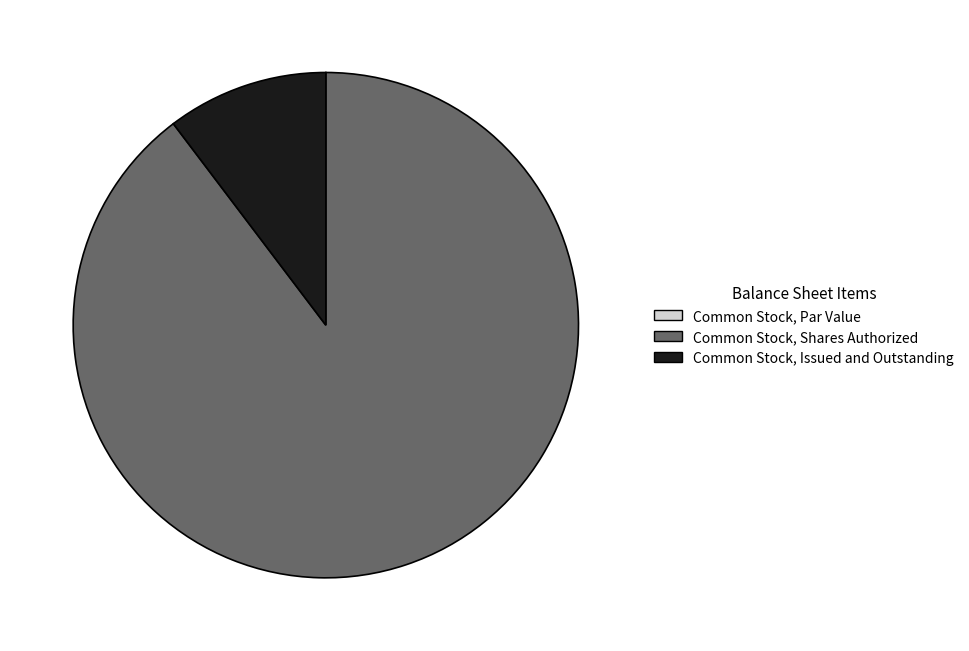

Is it true that Common Stock, Shares Authorized is 99% of the pie?

False